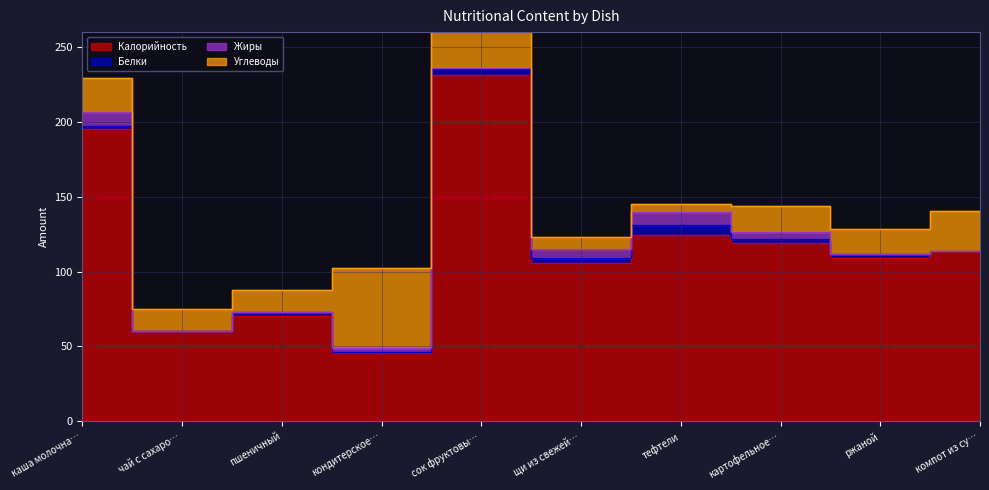

What is the label of the 4th point from the right?

тефтели